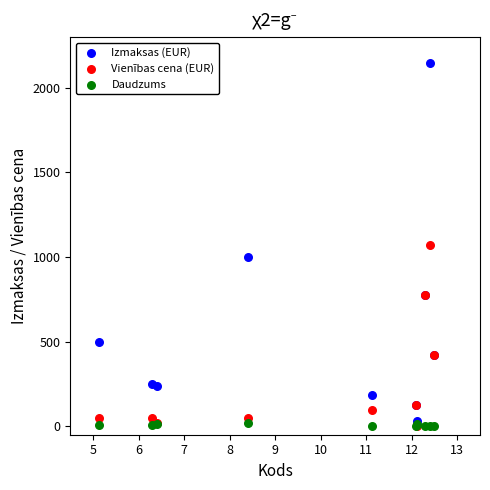

Which series has the largest Y range (max minus min)?

Izmaksas (EUR)